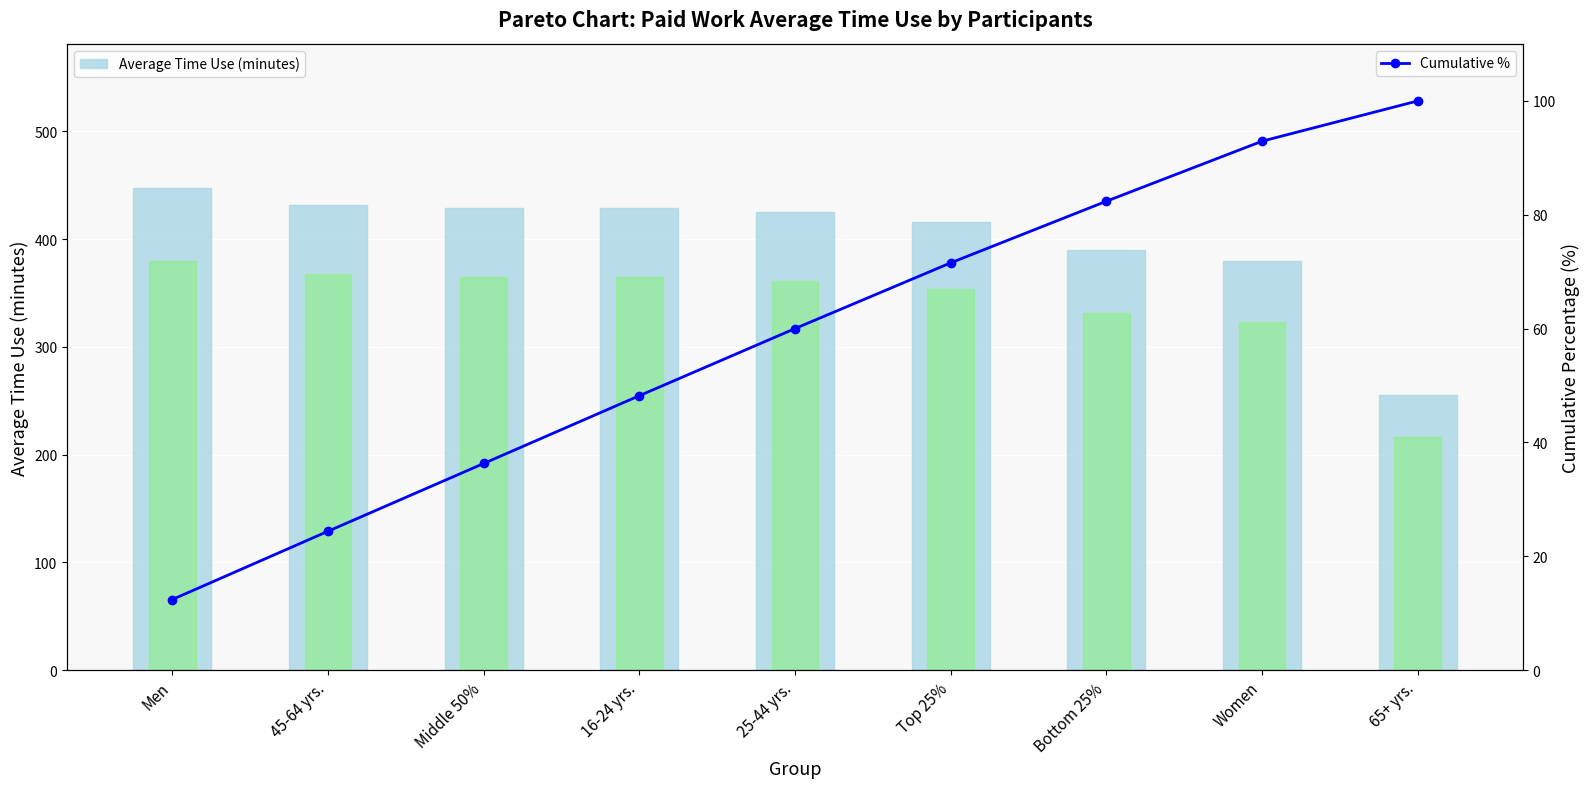

Which series has the widest spread of values?

Average Time Use (minutes)